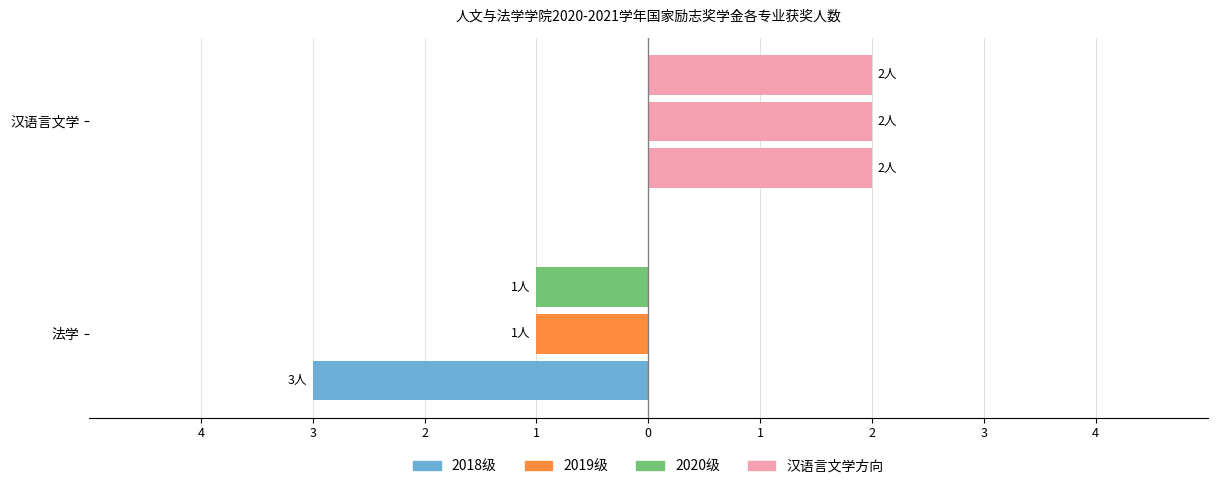

Is it true that 2020级 equals 0 at 法学?

False